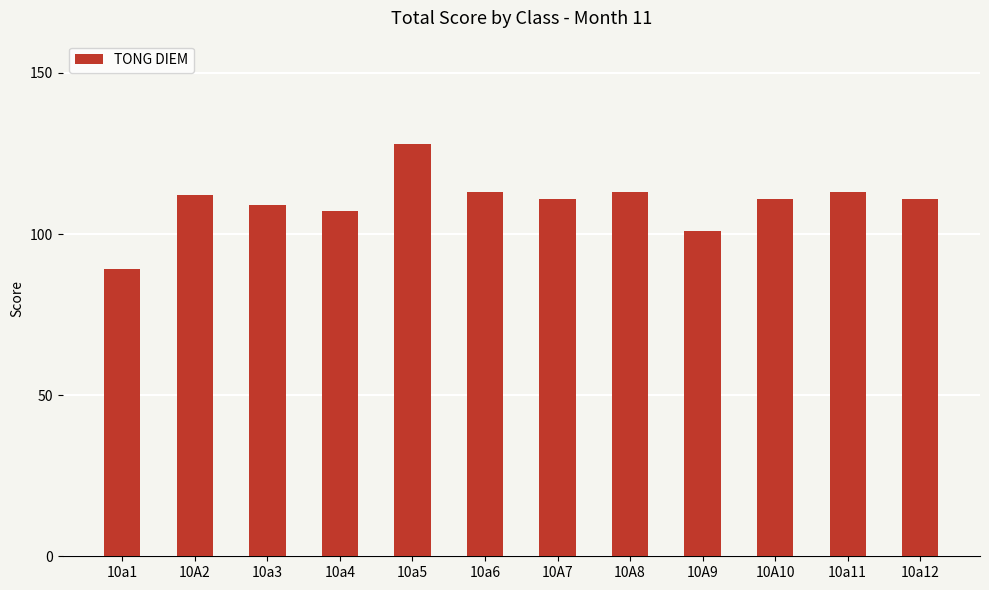

What is the difference between the maximum and second lowest values?

27